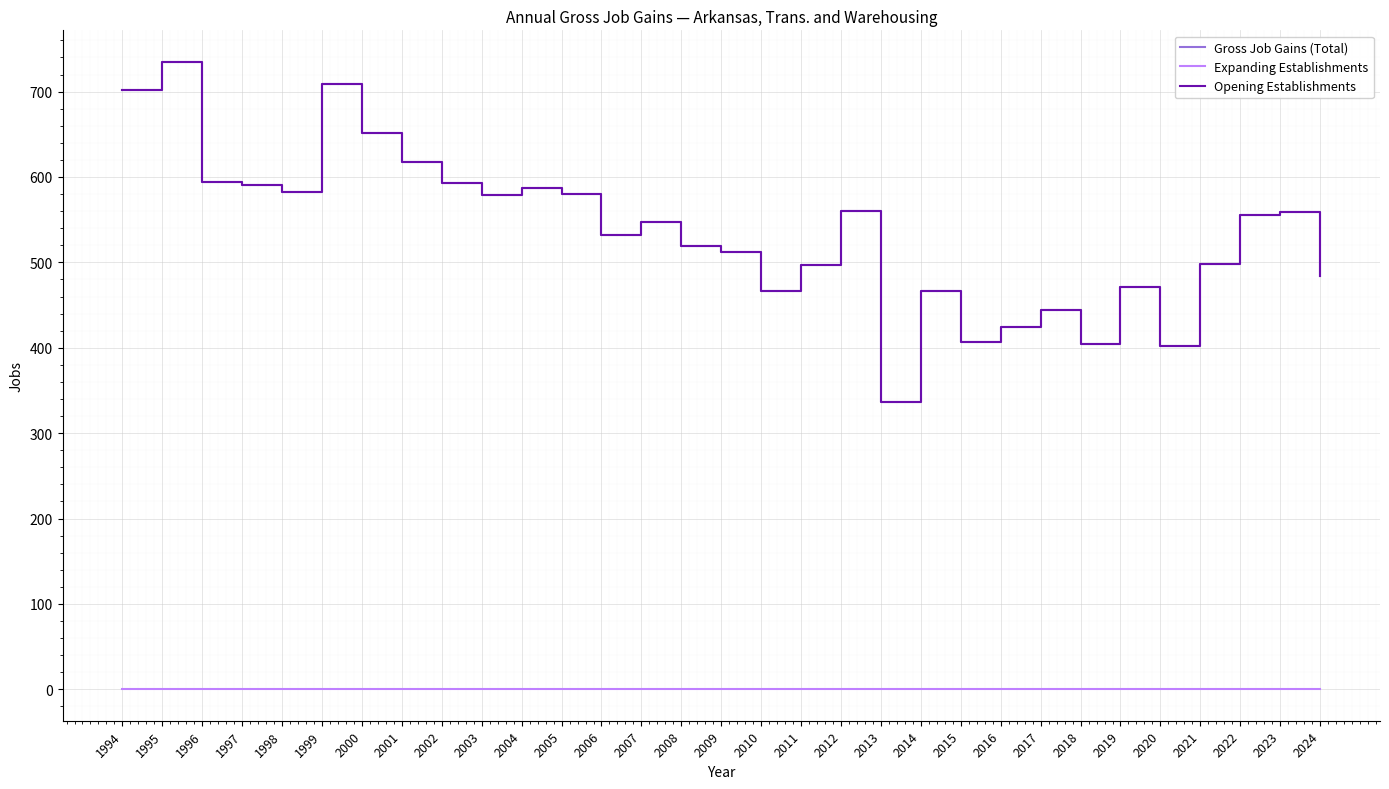

Does the chart have visible grid lines?

Yes